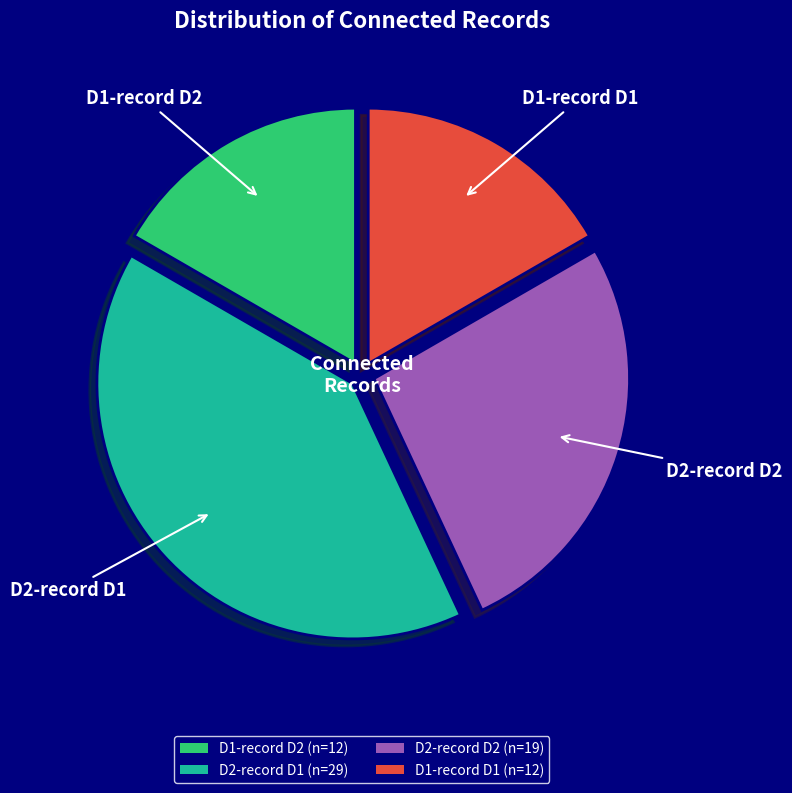

Is the sum of D1-record D2 and D2-record D2 greater than half?

No